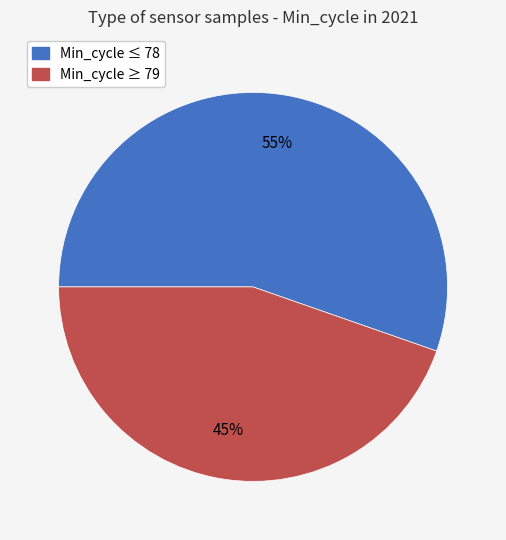

How many segments does this pie chart have?

2